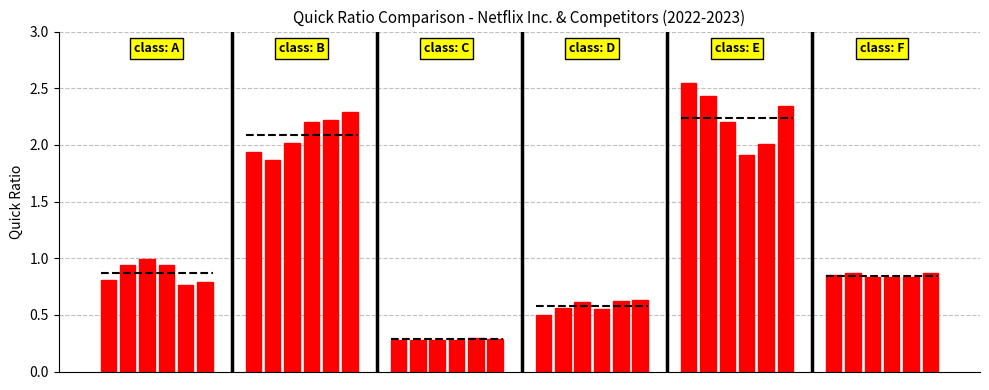

Which has a higher value, 1 or 4?

1